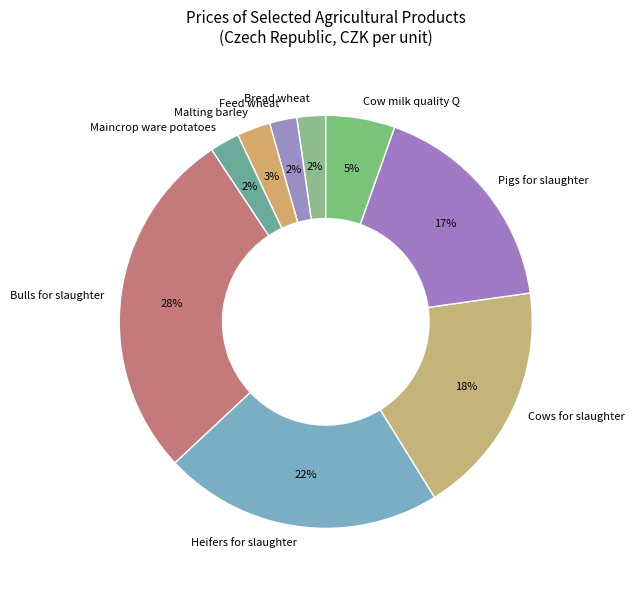

To the nearest percent, what portion does Cows for slaughter represent?

18%